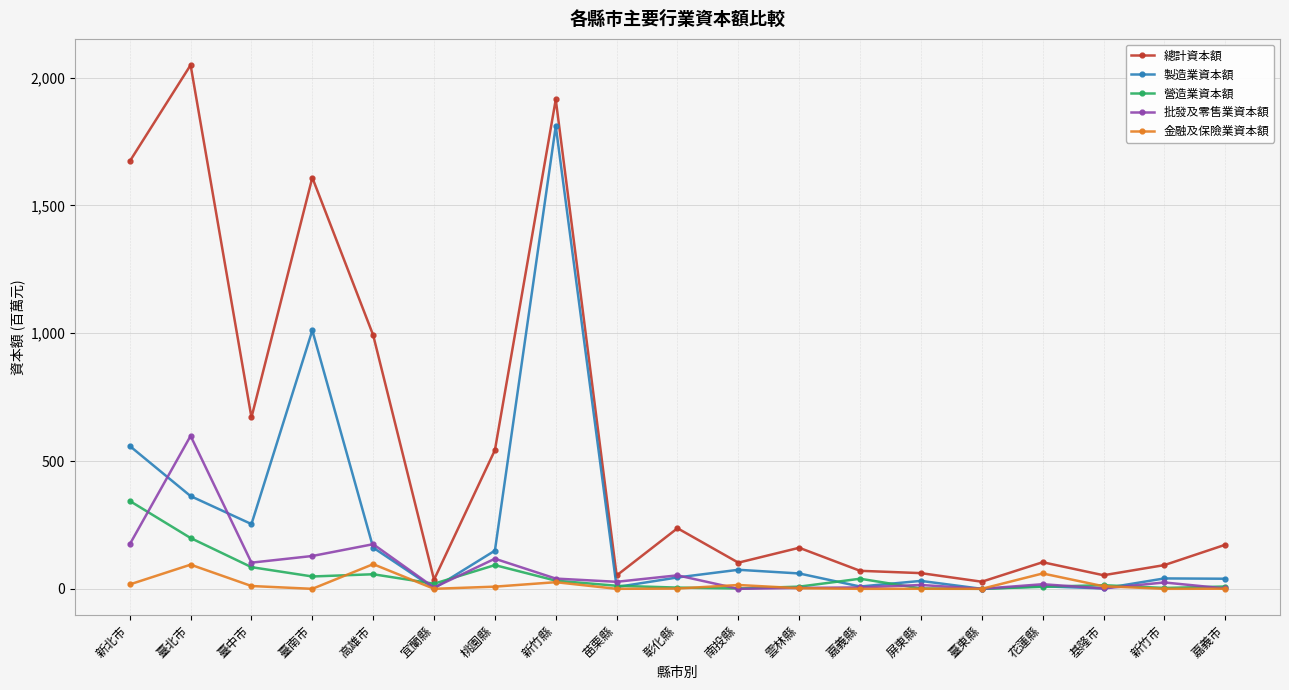

How many series are shown in this chart?

5